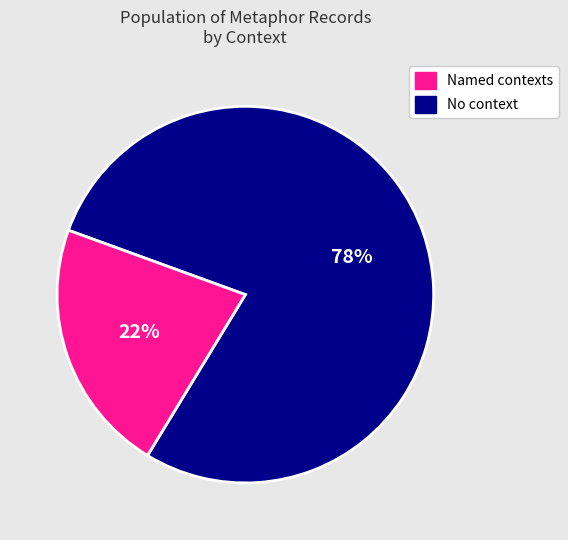

Is there a majority slice in this chart?

Yes